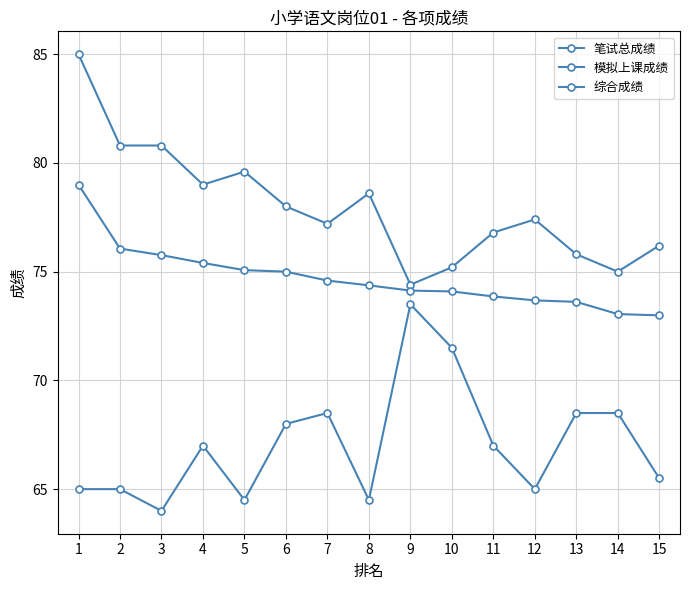

How many lines are shown in the chart?

3